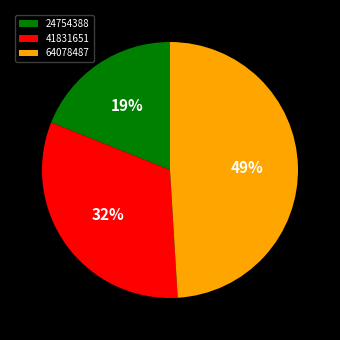

To the nearest percent, what portion does 64078487 represent?

49%